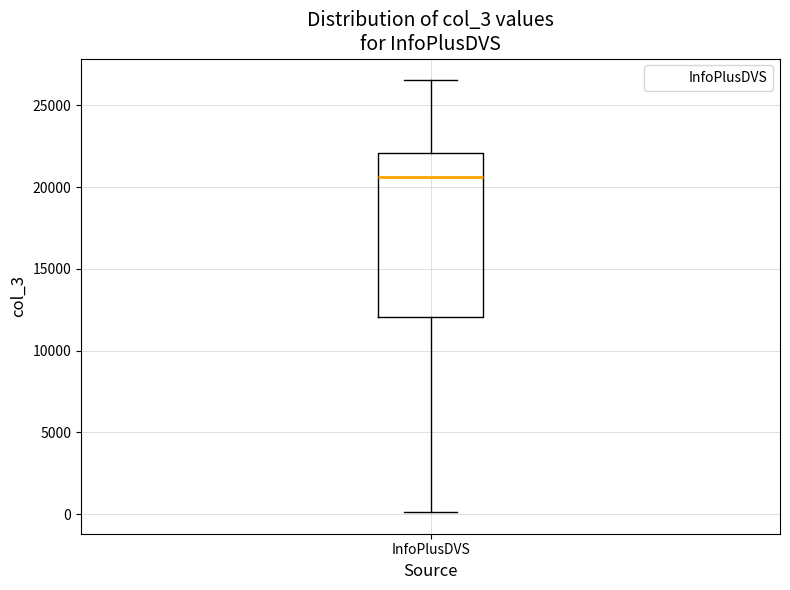

Where is the upper edge of the box for InfoPlusDVS on the y-axis? The values are not printed on the chart, so give them approximately, as read against the axis.

22000